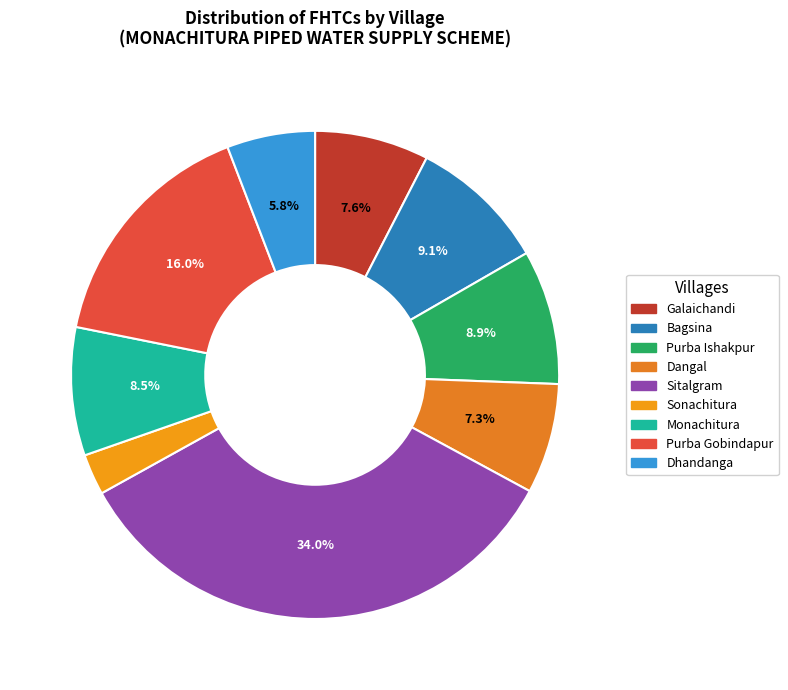

To the nearest percent, what is the combined percentage of Dhandanga and Purba Ishakpur?

15%